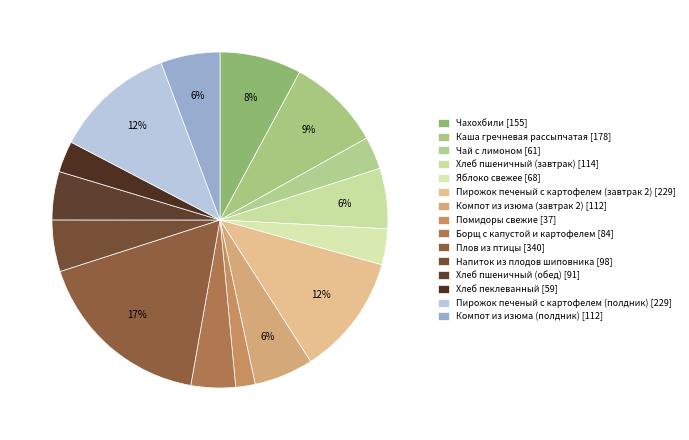

True or false: Чахохбили accounts for 22% of the total.

False